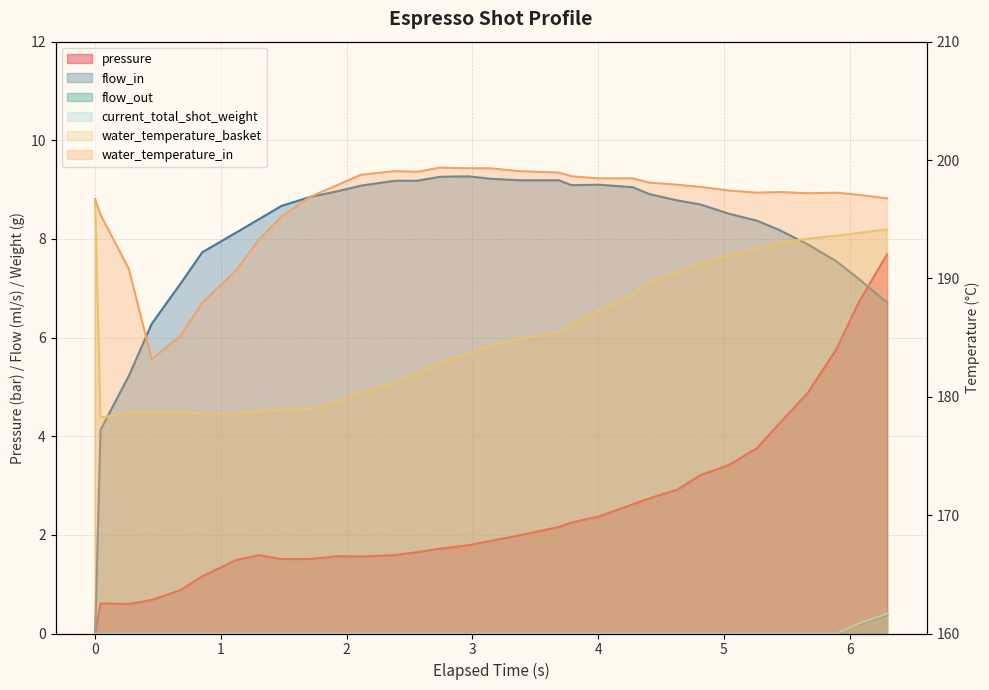

Where is the first local minimum for water_temperature_in?

0.45